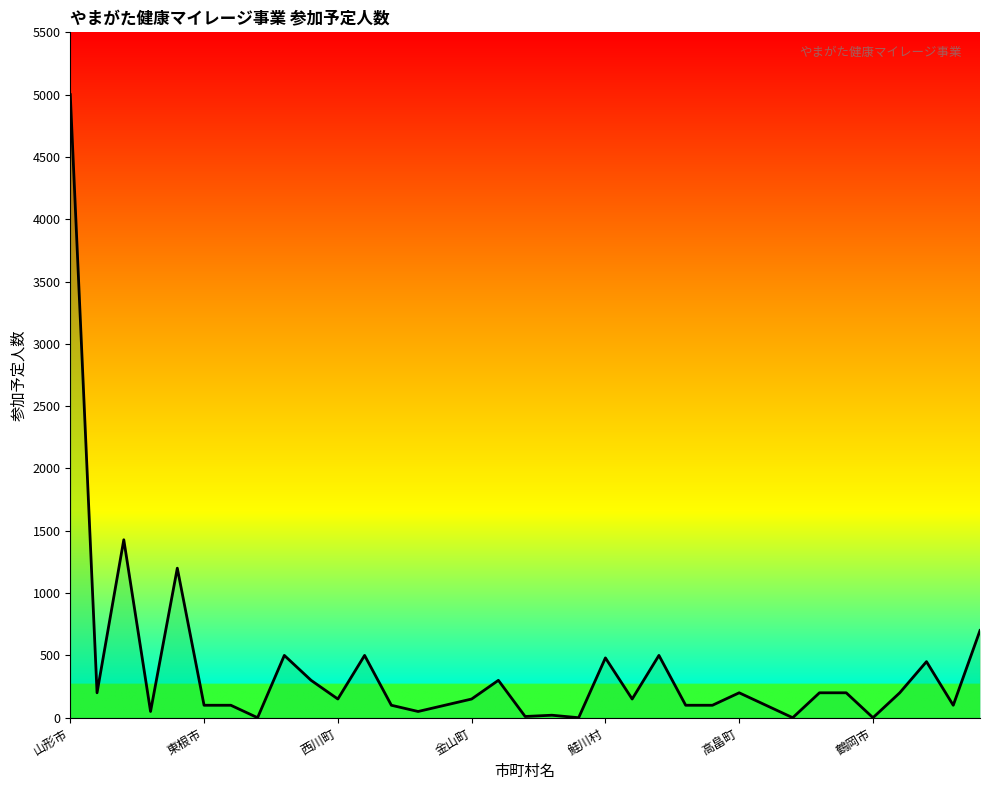

What is the difference between the maximum and minimum values?

5000